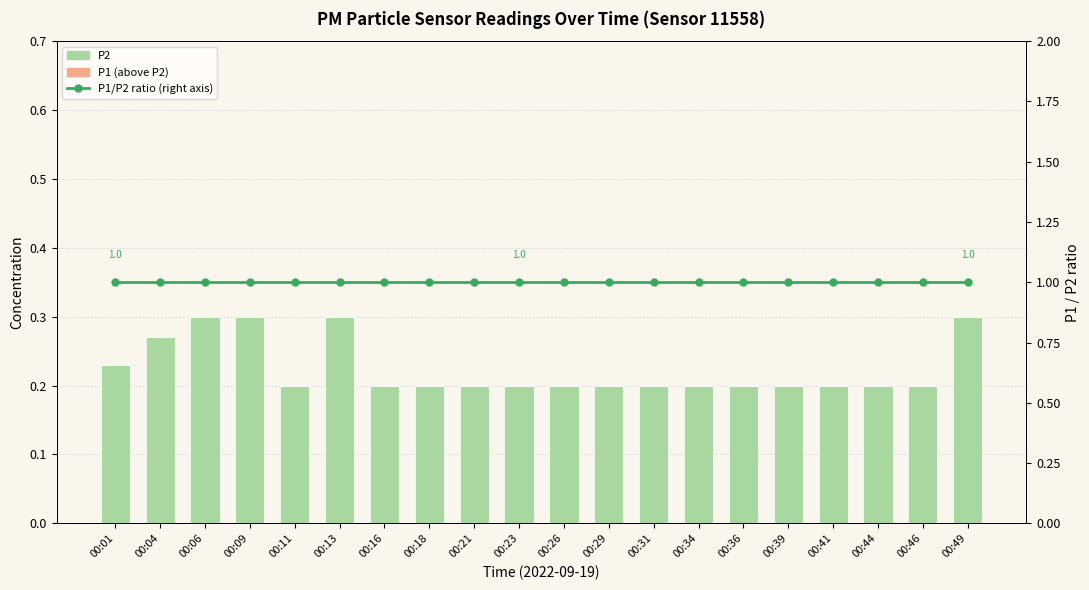

What is the highest value of the P2 series?

0.3